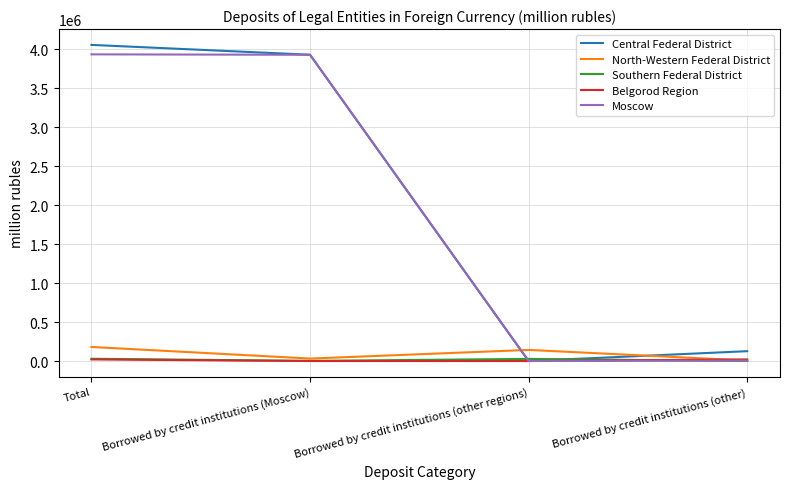

At which label is Central Federal District closest to 2027677?

Borrowed by credit institutions (Moscow)